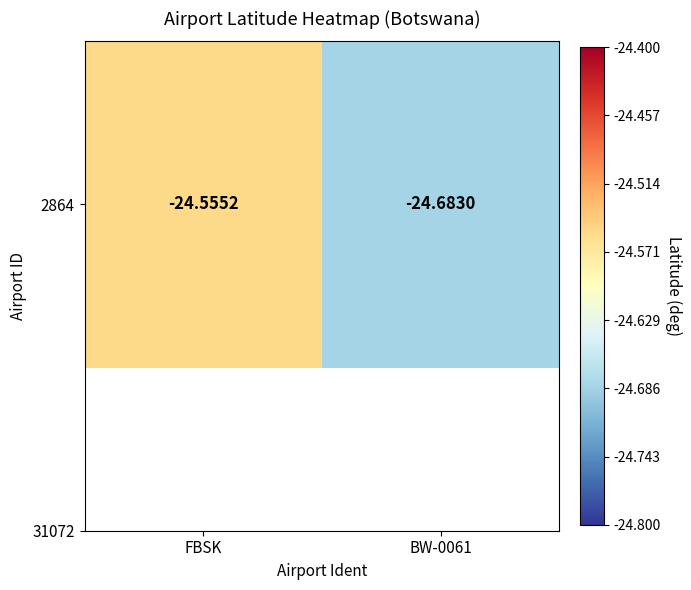

True or false: the data shows -15.0 at FBSK.

False